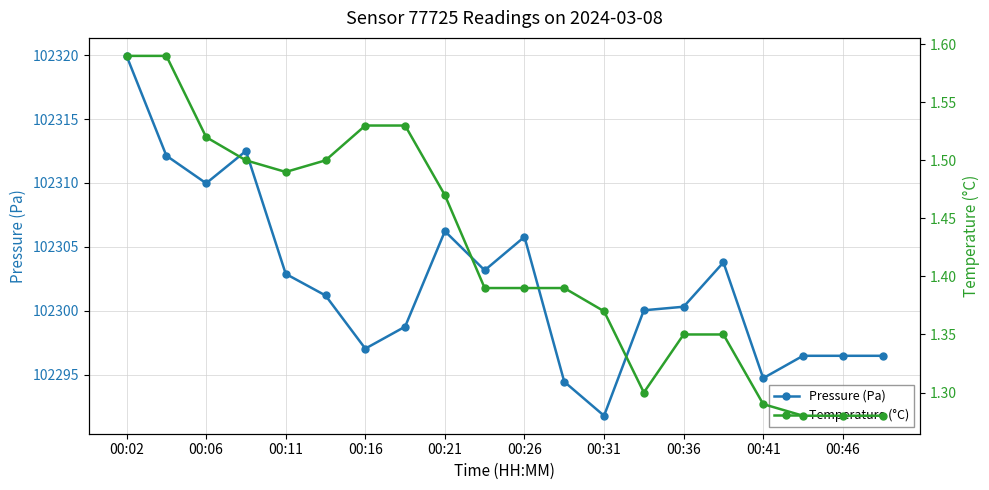

Which series has the largest total across all categories?

Pressure (Pa)